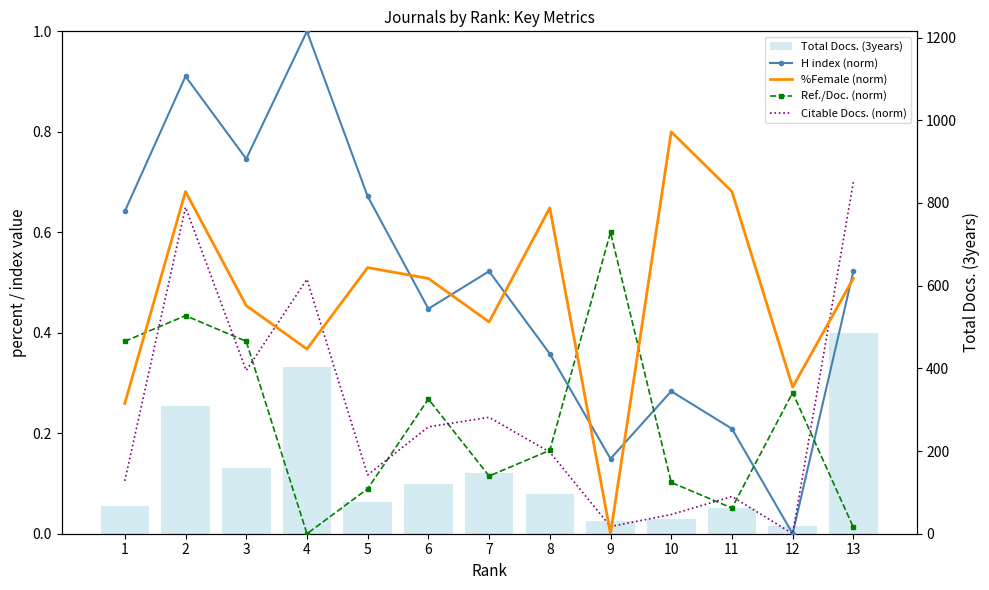

List the labels in order of H index (norm) value, smallest first.

12, 9, 11, 10, 8, 6, 7, 13, 1, 5, 3, 2, 4